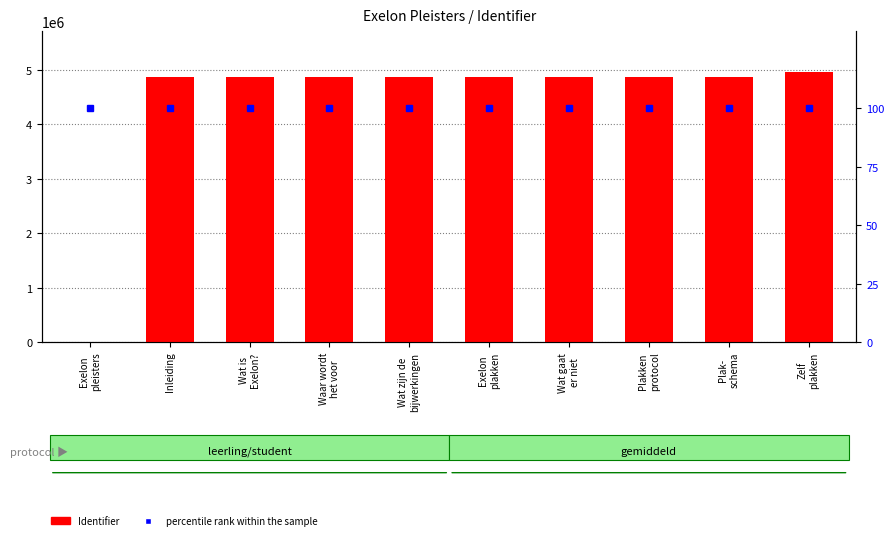

At which label is percentile rank within the sample closest to 100?

Exelon
pleisters